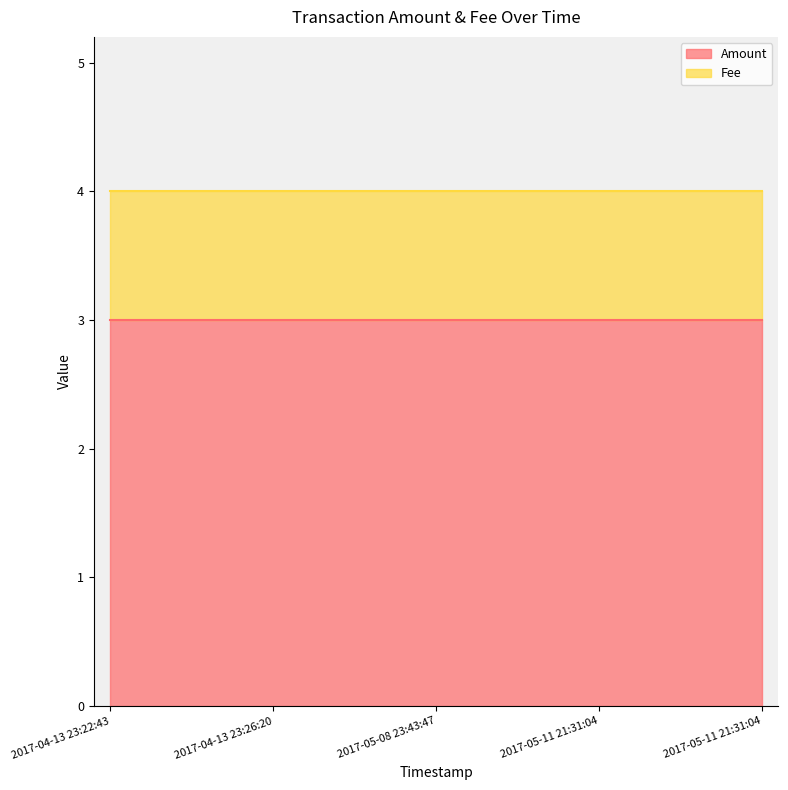

Reading left to right, list all the values displayed in this chart.

Amount: 2017-04-13 23:22:43=3	2017-04-13 23:26:20=3	2017-05-08 23:43:47=3	2017-05-11 21:31:04=3	2017-05-11 21:31:04=3
Fee: 2017-04-13 23:22:43=1	2017-04-13 23:26:20=1	2017-05-08 23:43:47=1	2017-05-11 21:31:04=1	2017-05-11 21:31:04=1